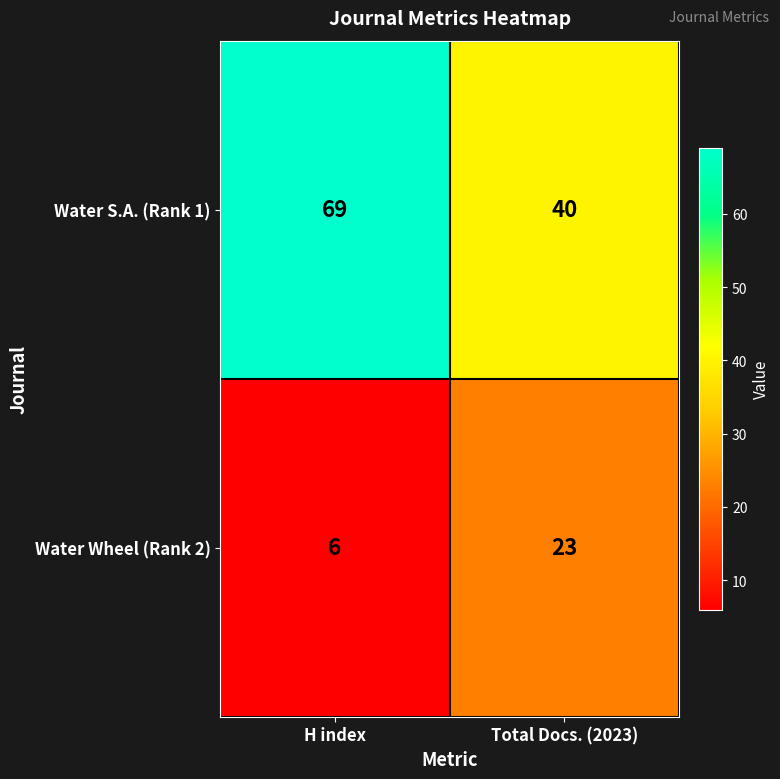

Rank the series by their maximum value, from highest to lowest.

Water S.A. (Rank 1), Water Wheel (Rank 2)